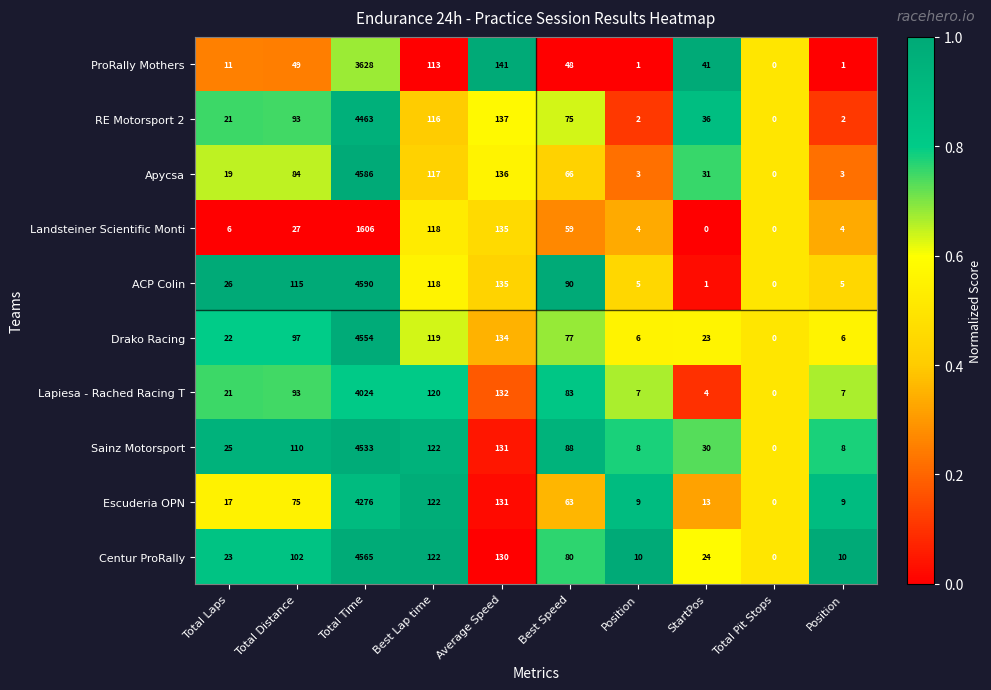

How many data points does each series have?

10